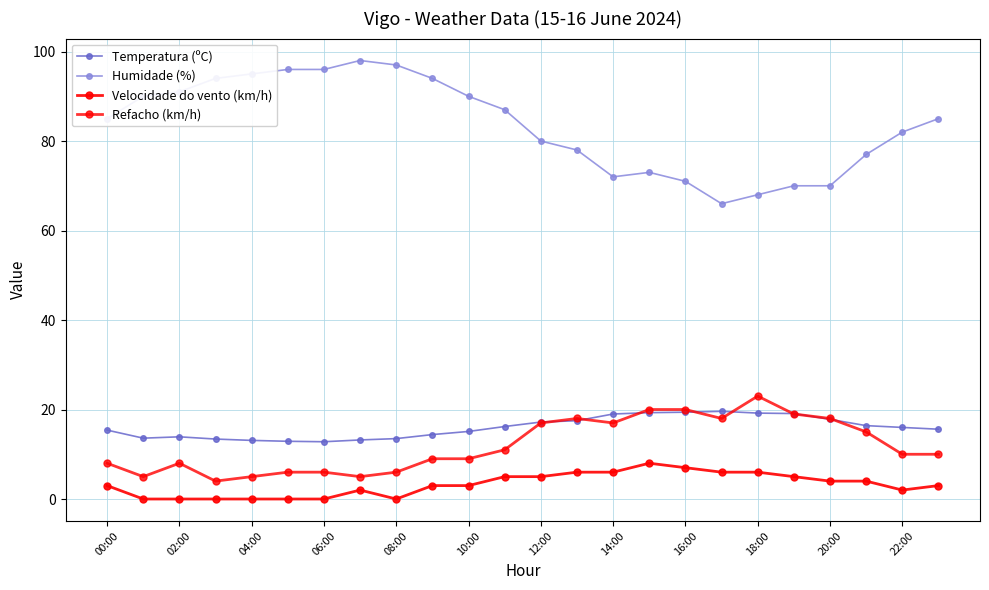

How many lines are shown in the chart?

4